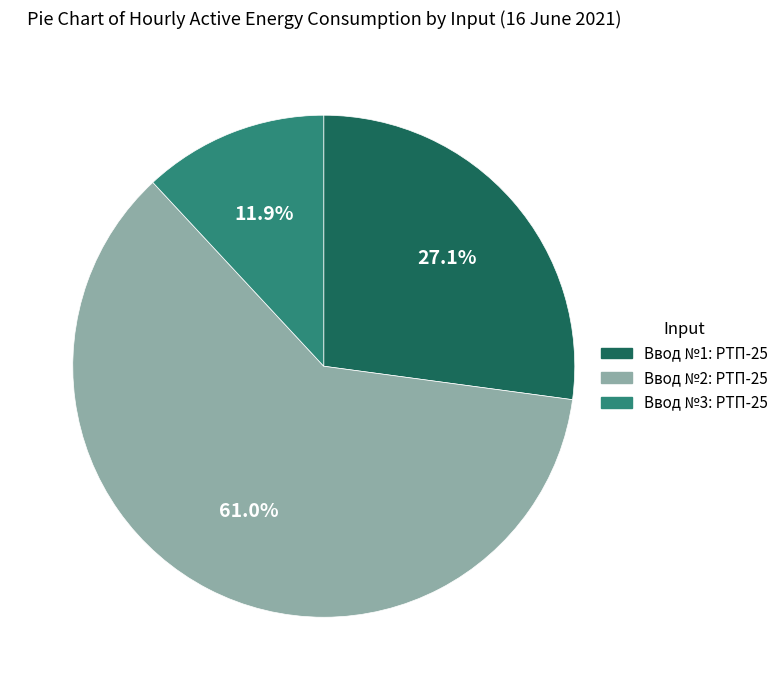

To the nearest percent, what percentage of the pie is Ввод №3: РТП-25?

12%